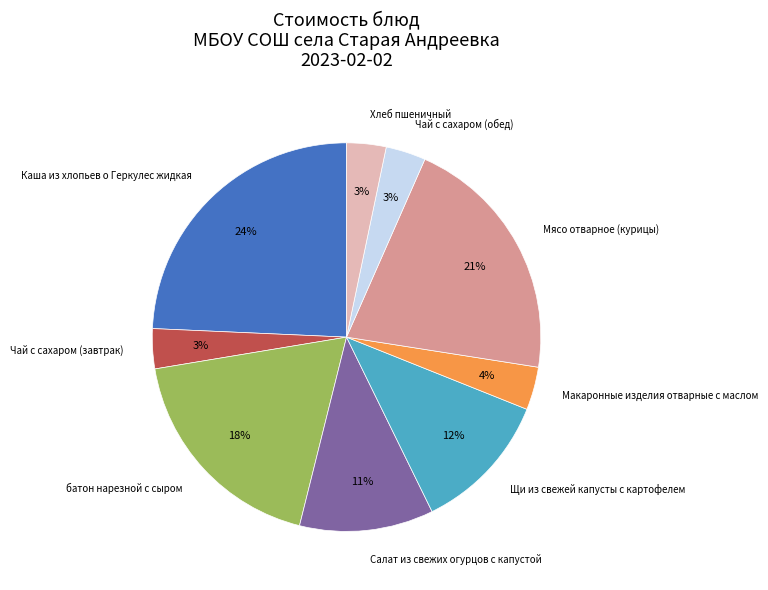

To the nearest percent, what is the average slice percentage?

11%